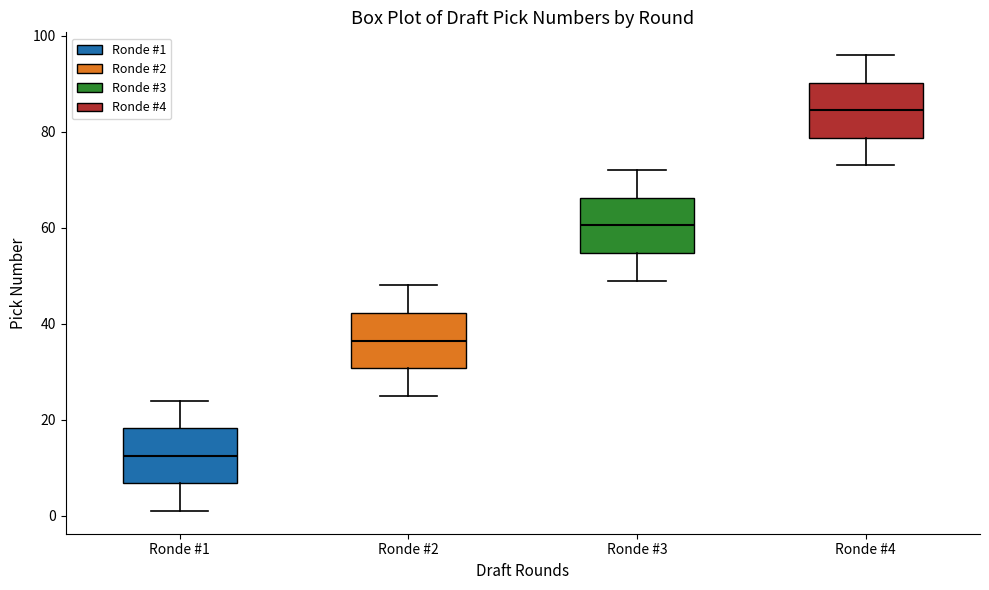

Where does the median line of the box for Ronde #1 sit on the y-axis? The values are not printed on the chart, so give them approximately, as read against the axis.

12